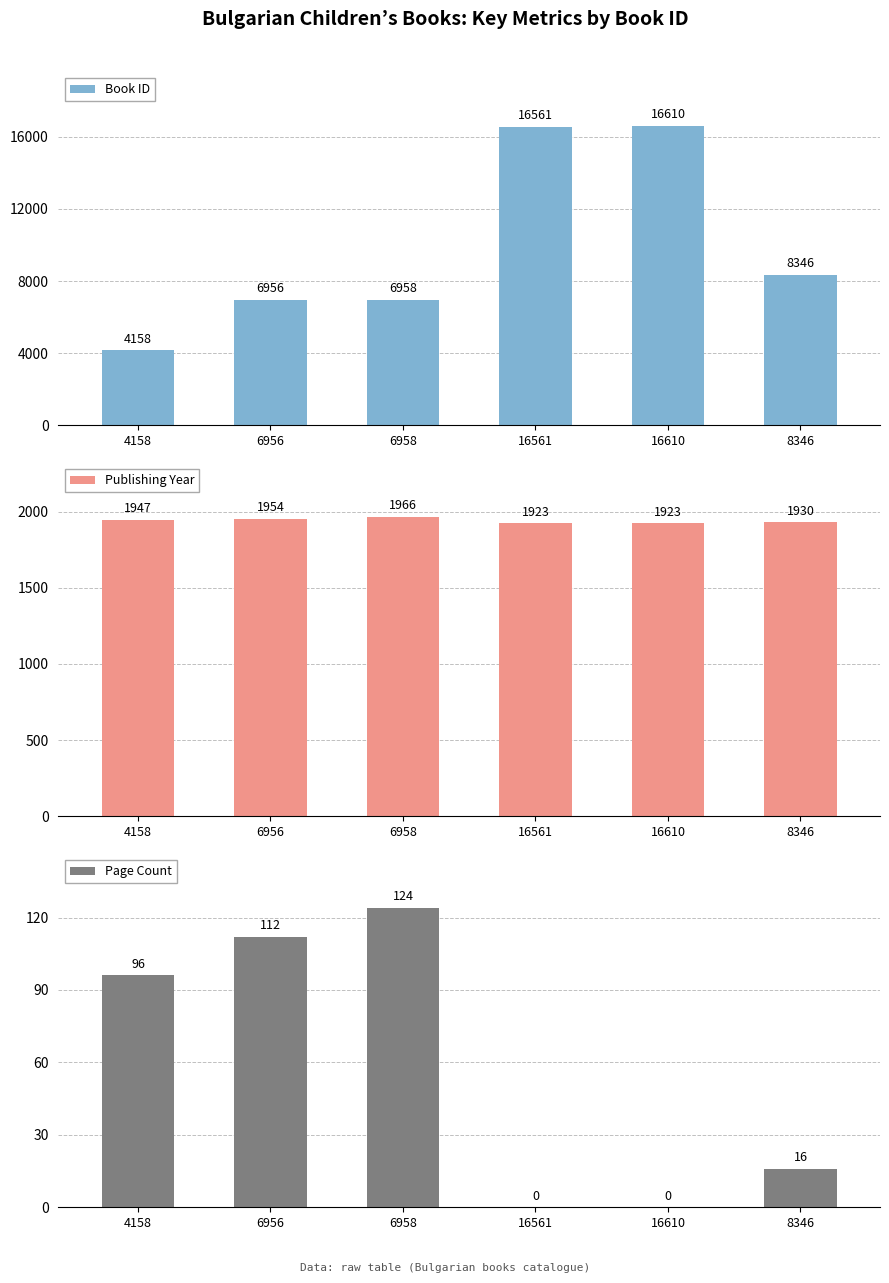

How many positive values does the Page Count series have?

4